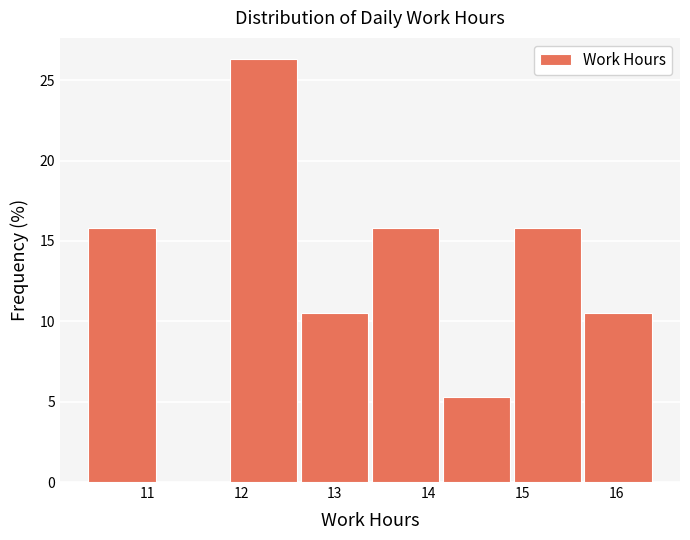

Which range on the x-axis has the tallest bar?

11.9 to 12.6